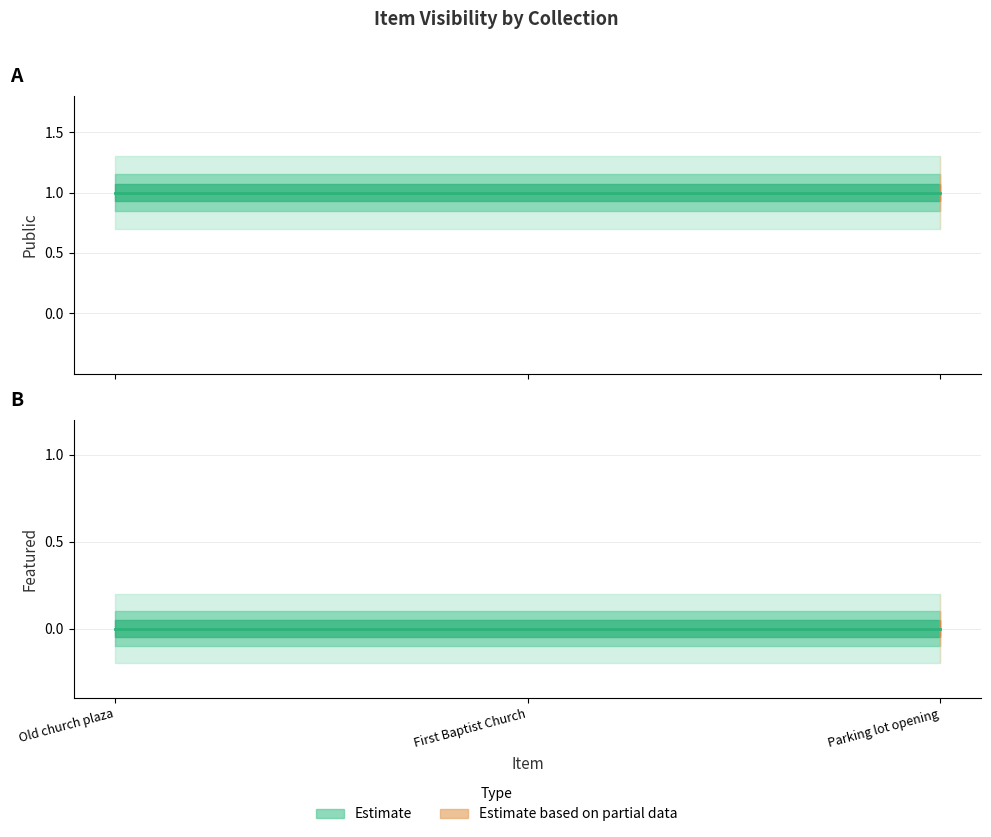

What is the sum of all public values?

3